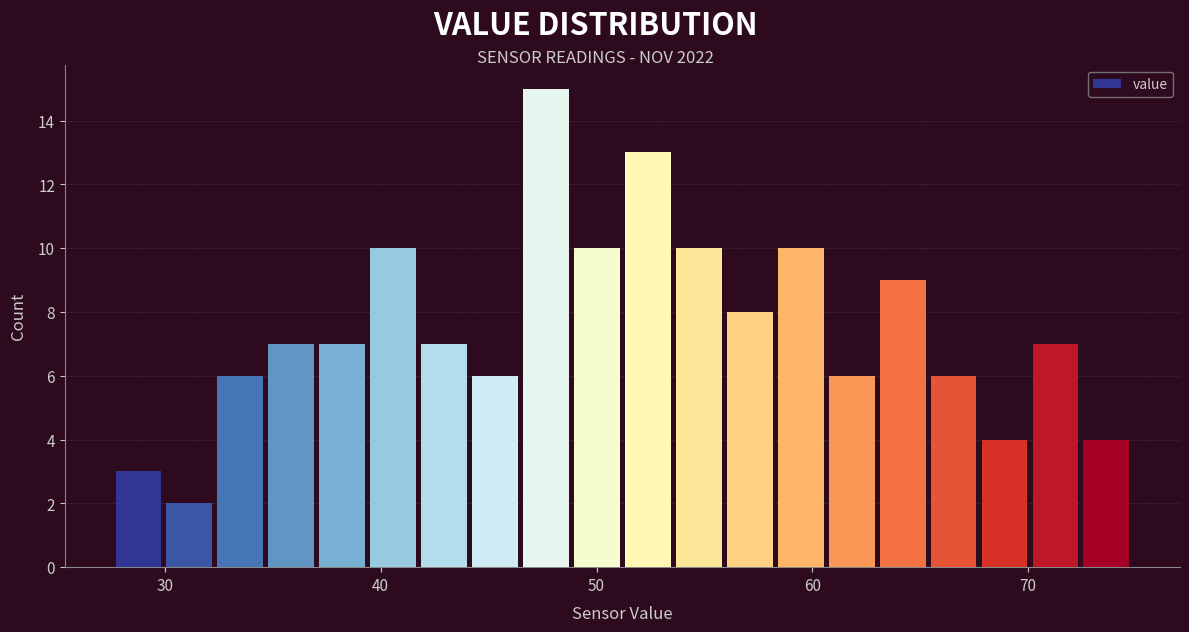

Around what value on the x-axis is the tallest bar? Give the approximate position of its centre, as read against the axis.

48